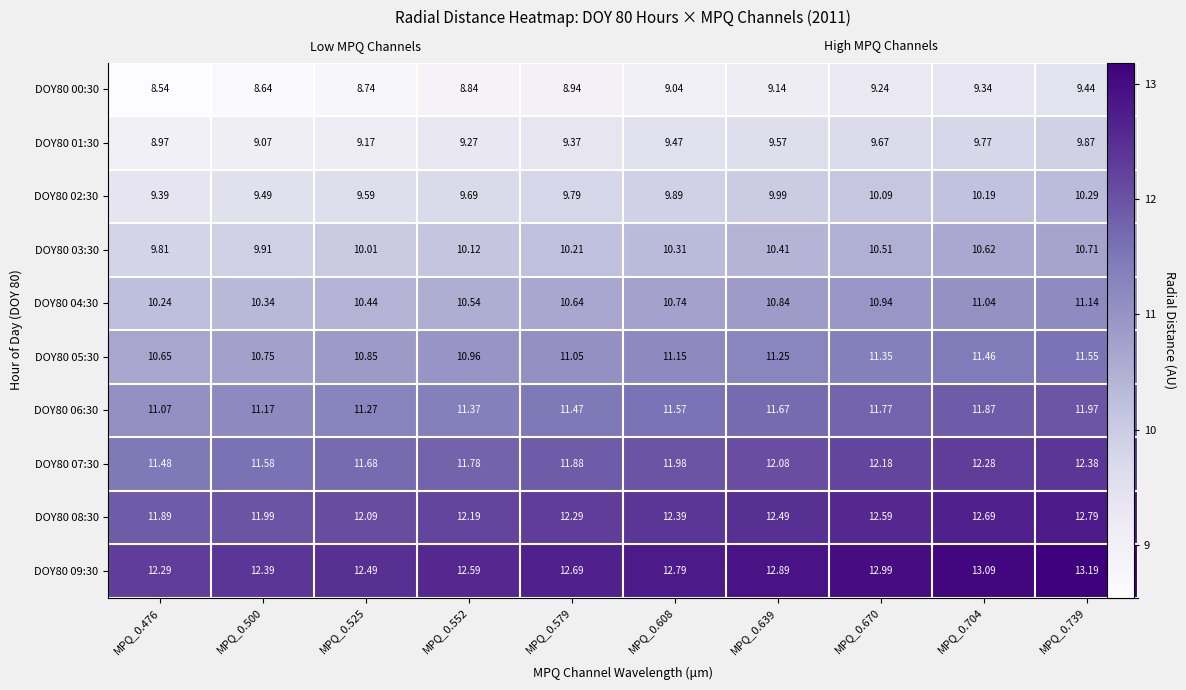

What is the approximate value of DOY80 07:30 at MPQ_0.525?

11.7